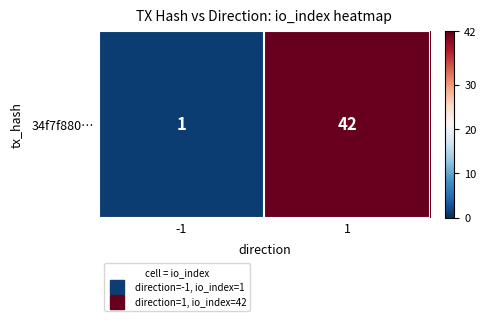

True or false: the data shows 1 at -1.

True